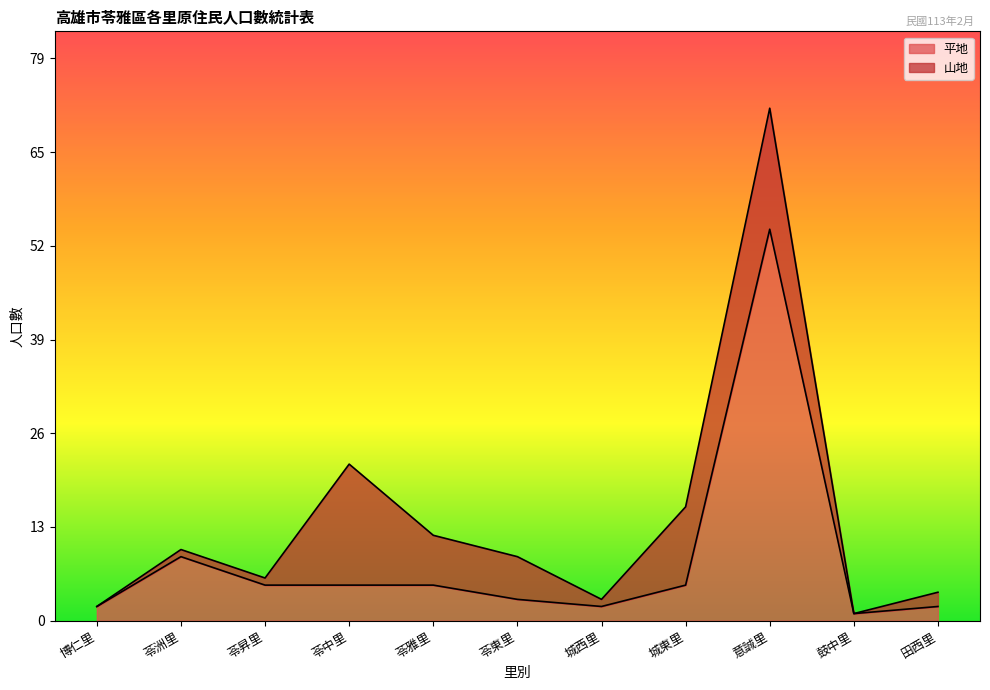

What is the label of the 6th point from the right?

苓東里